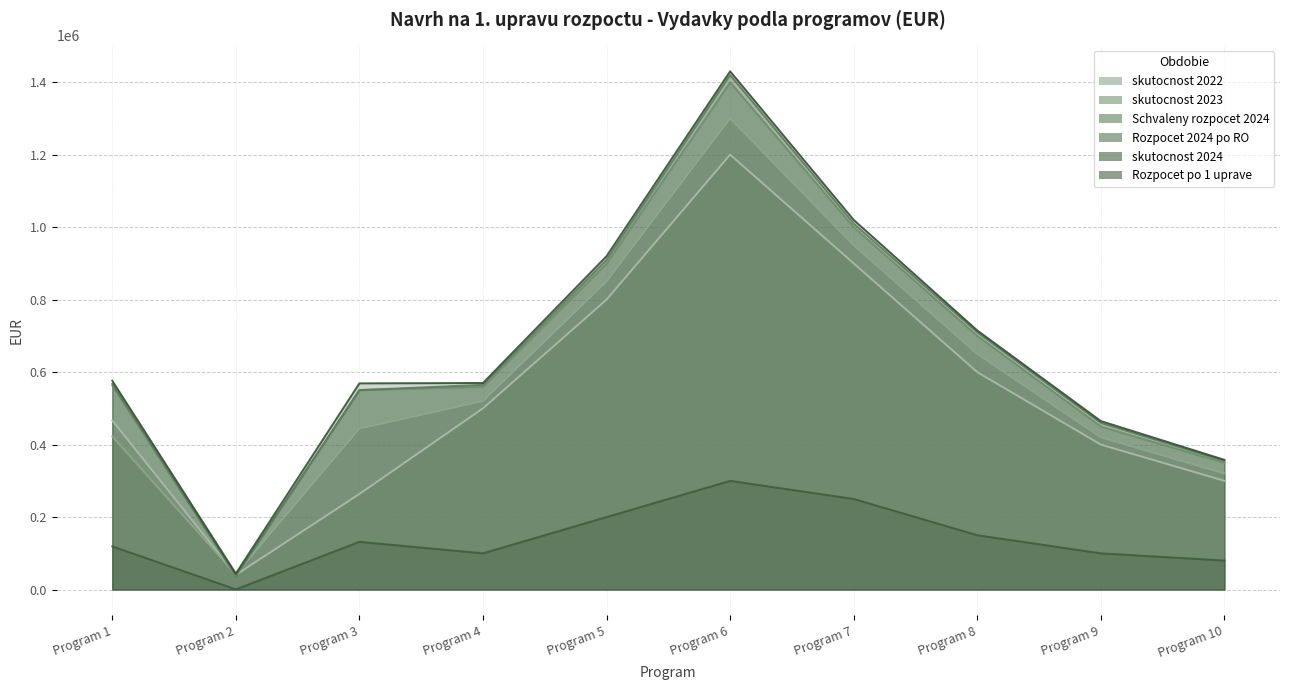

True or false: skutocnost 2022 has a value of 140177.7 at Program 1.

False